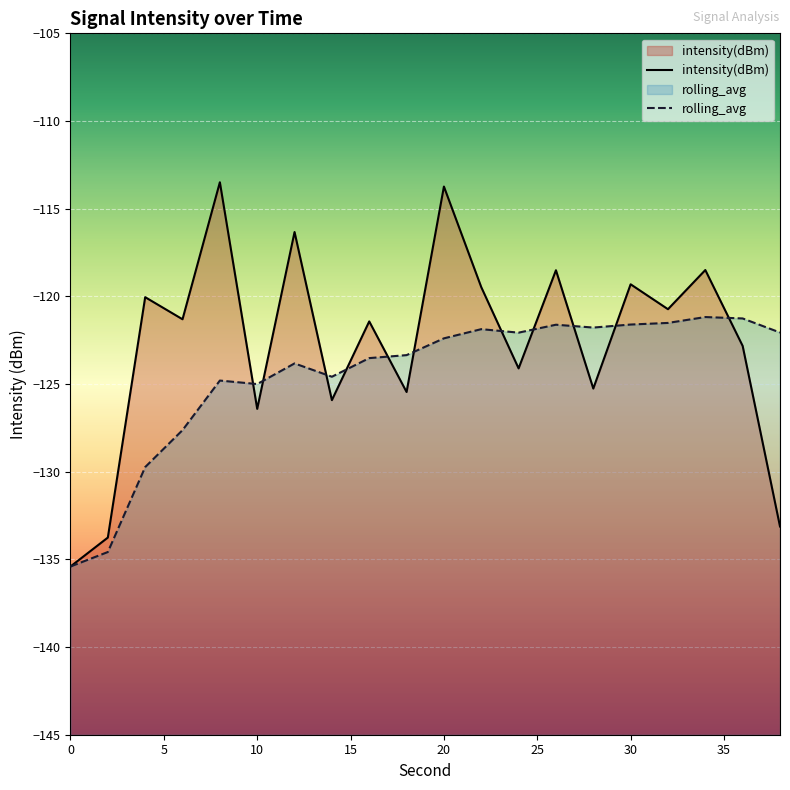

What are all the series names shown in the legend?

intensity(dBm), rolling_avg